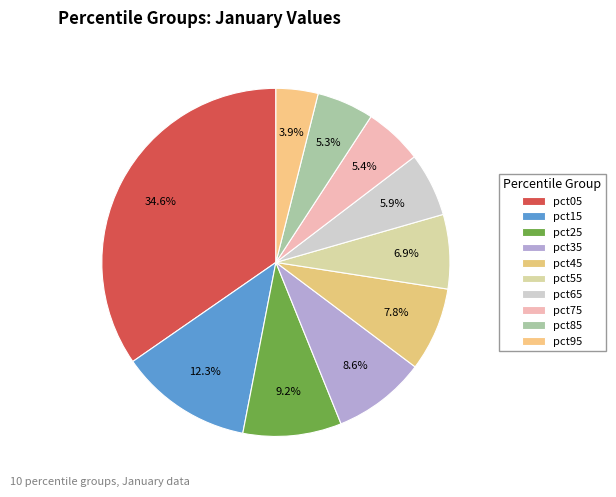

Count the number of slices in the pie.

10